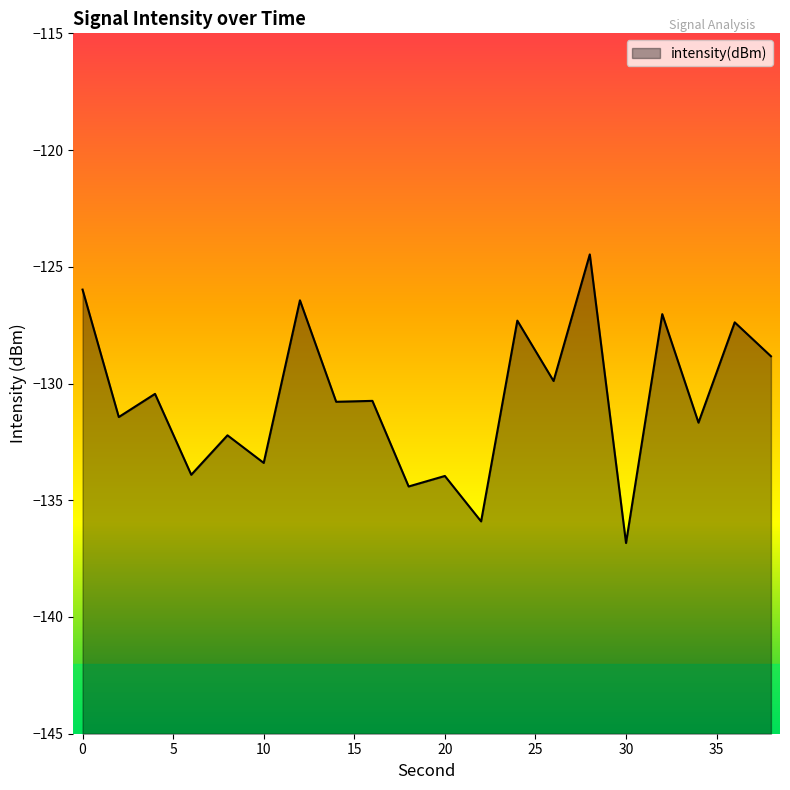

How many distinct data groups are displayed?

1